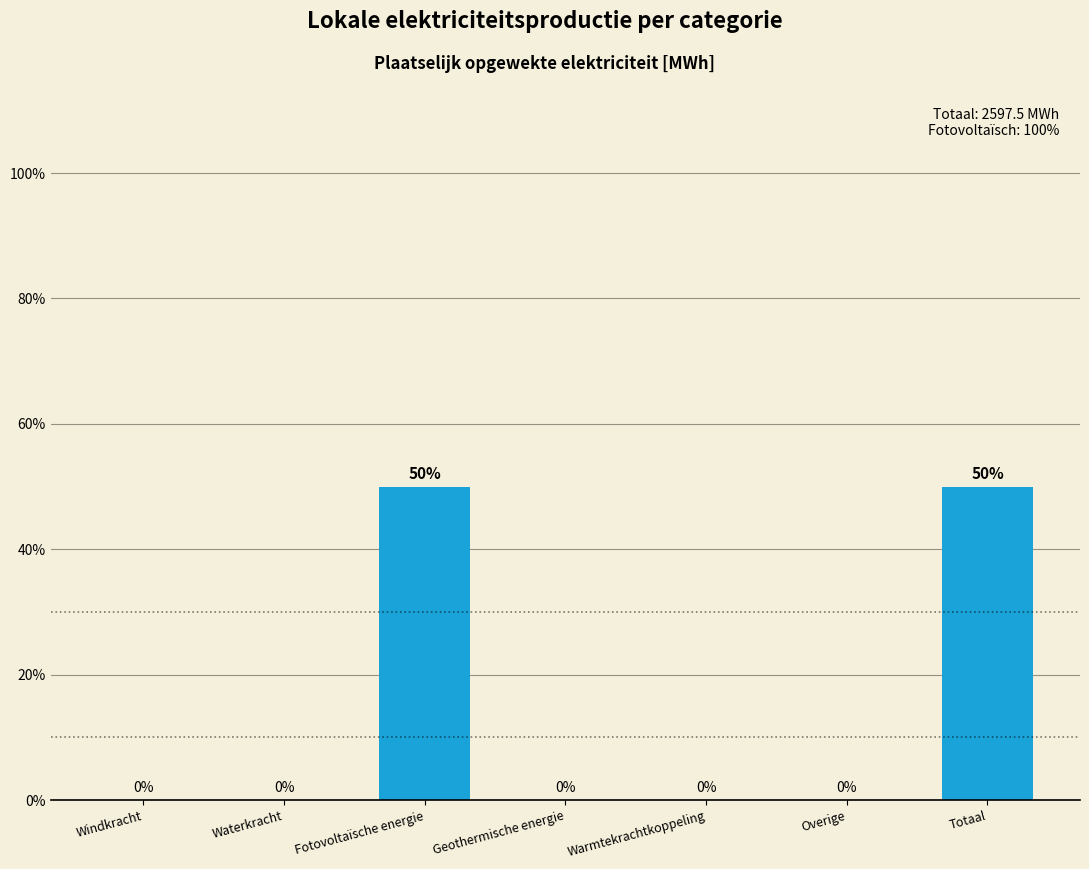

Reading right to left, transcribe all the data shown in this chart.

Totaal=50	Overige=0	Warmtekrachtkoppeling=0	Geothermische energie=0	Fotovoltaïsche energie=50	Waterkracht=0	Windkracht=0